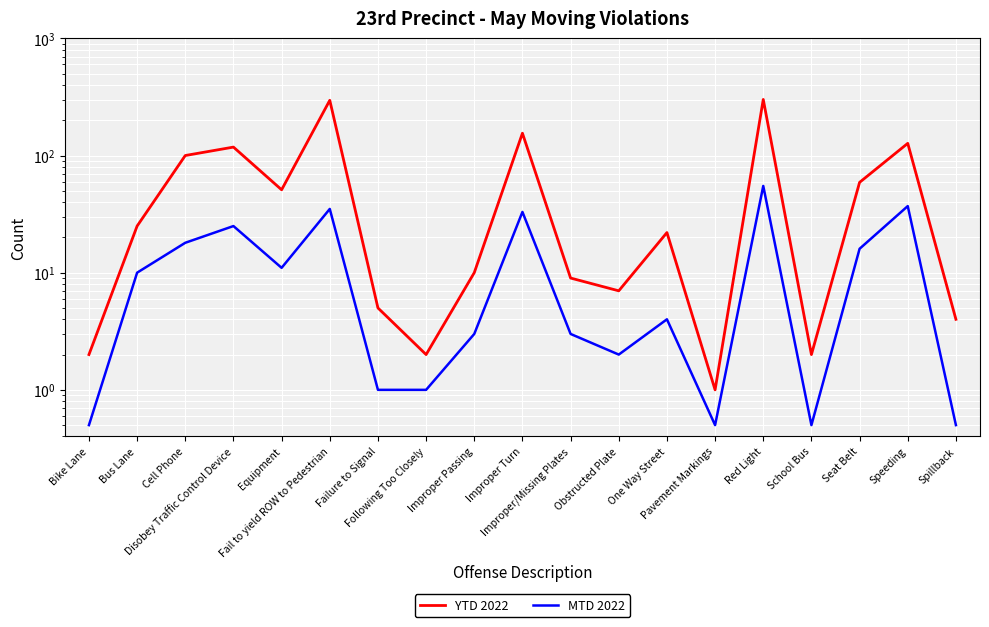

How many values in the YTD 2022 series exceed 22?

9